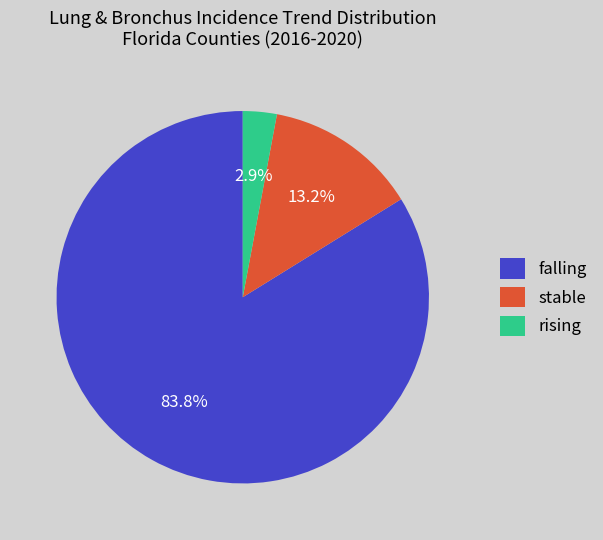

Which category has the biggest portion of the pie?

falling